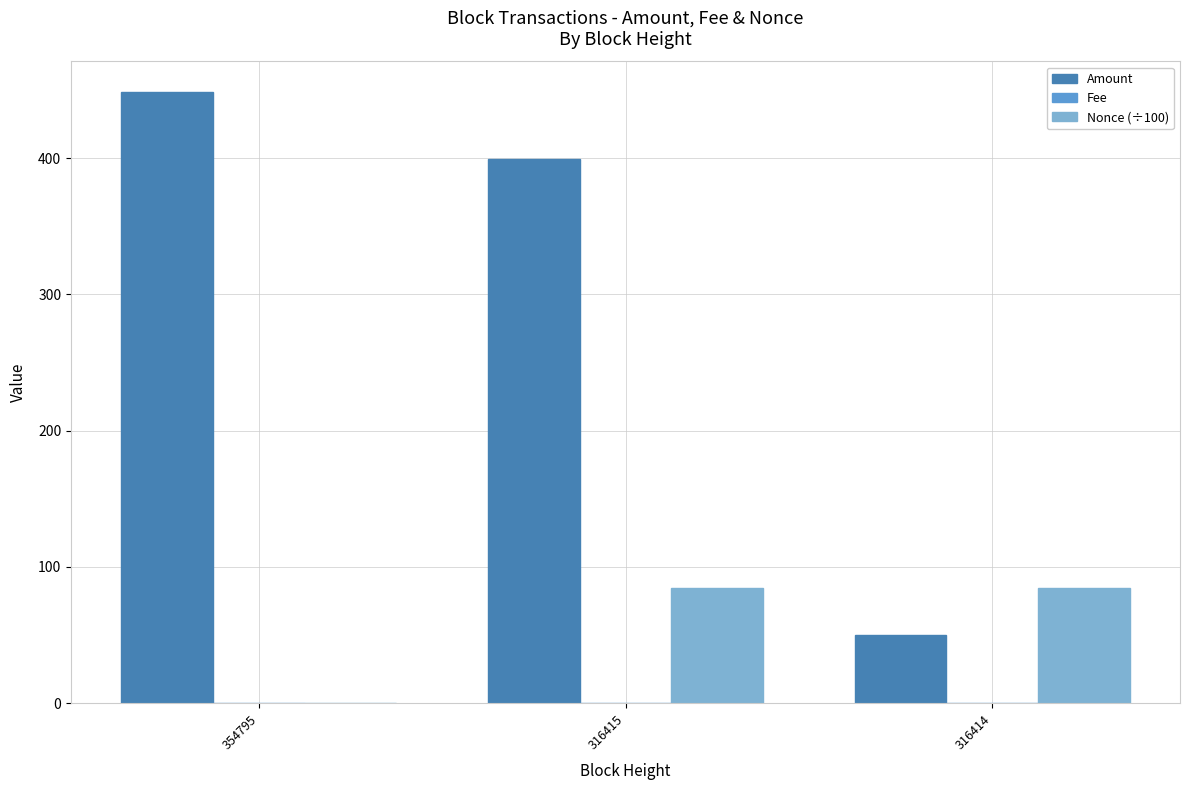

The Nonce (÷100) series shows 129.5 at 316415. True or false?

False